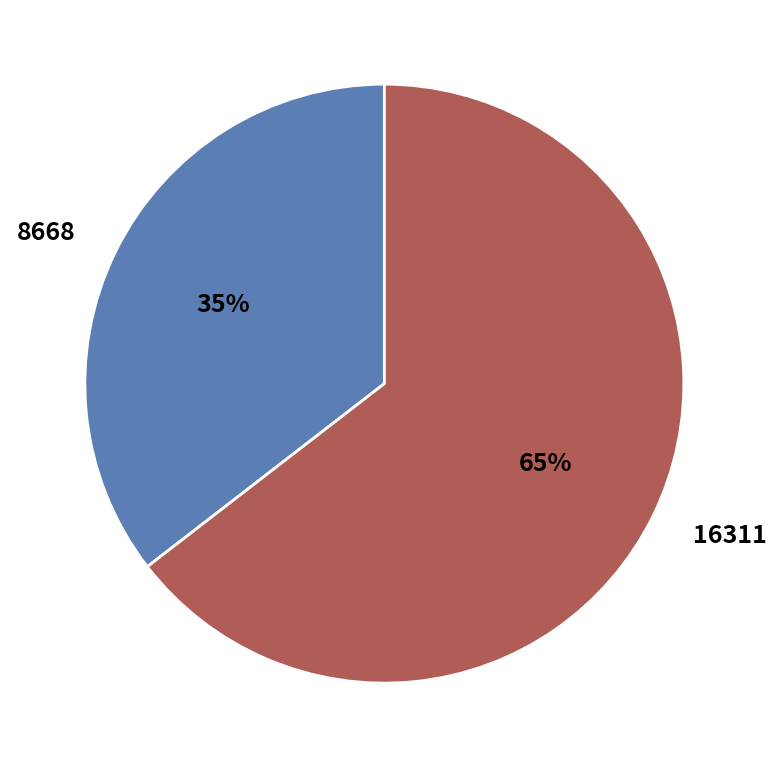

To the nearest percent, what is the average slice percentage?

50%